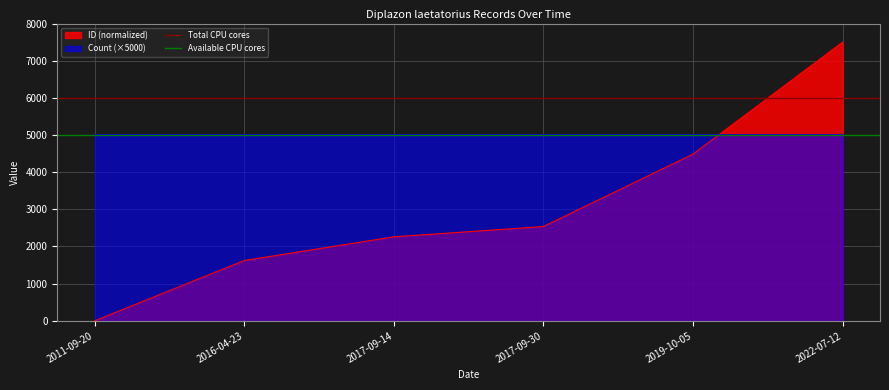

At which label does ID (normalized) reach its minimum?

2011-09-20